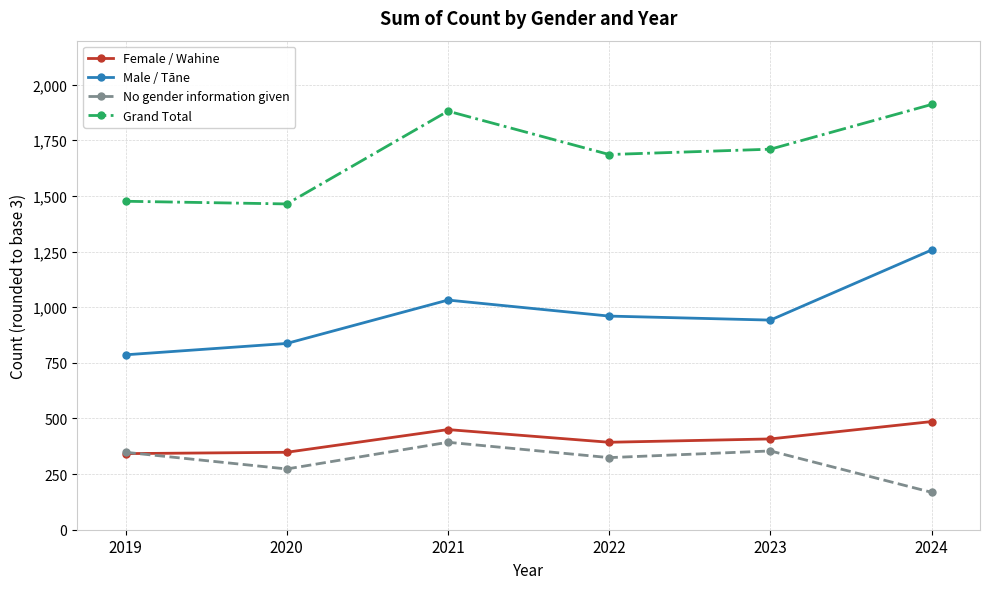

How many interior local peaks does the Male / Tāne series have?

1